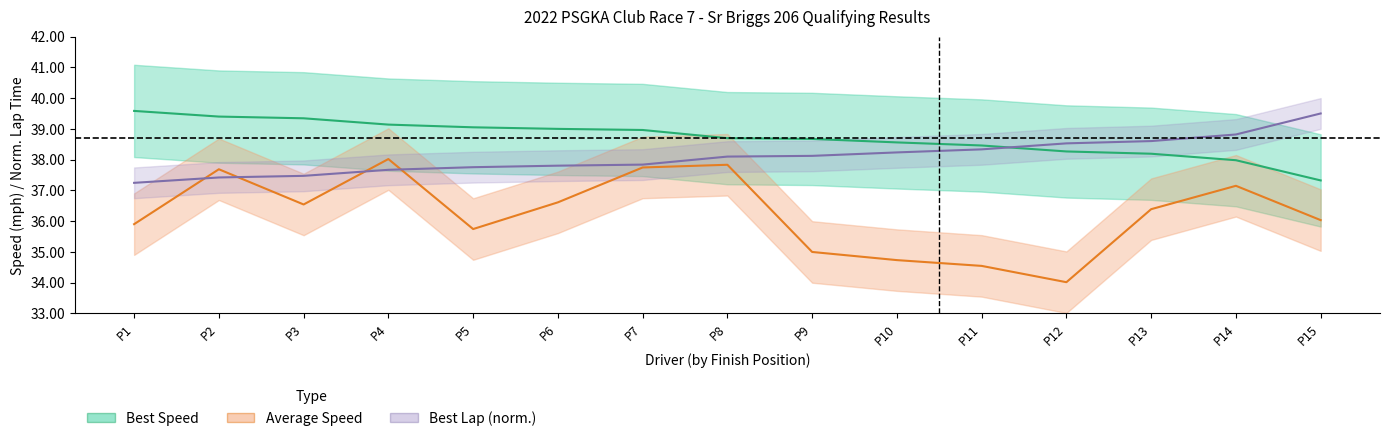

What value does the Average Speed series have at P10?

34.7